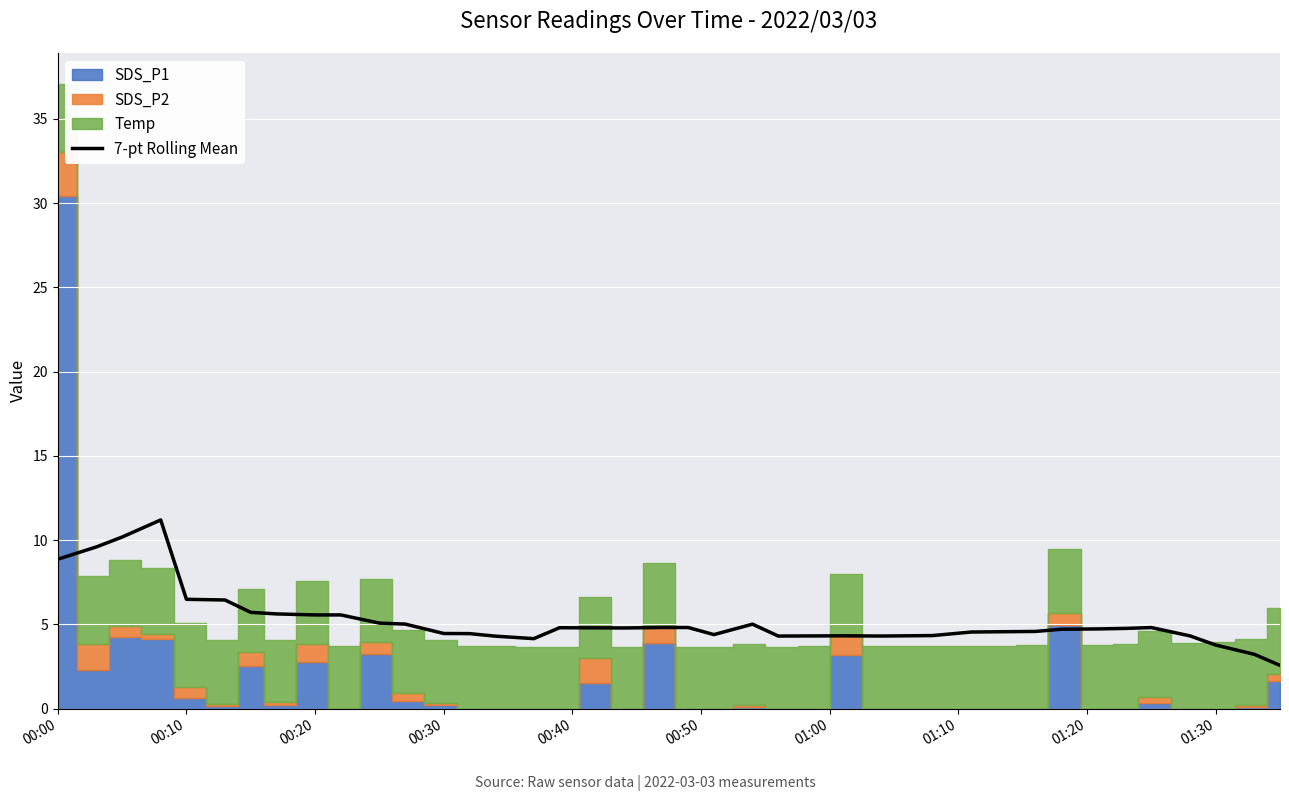

What is the lowest value of the 7-pt Rolling Mean series?

2.6